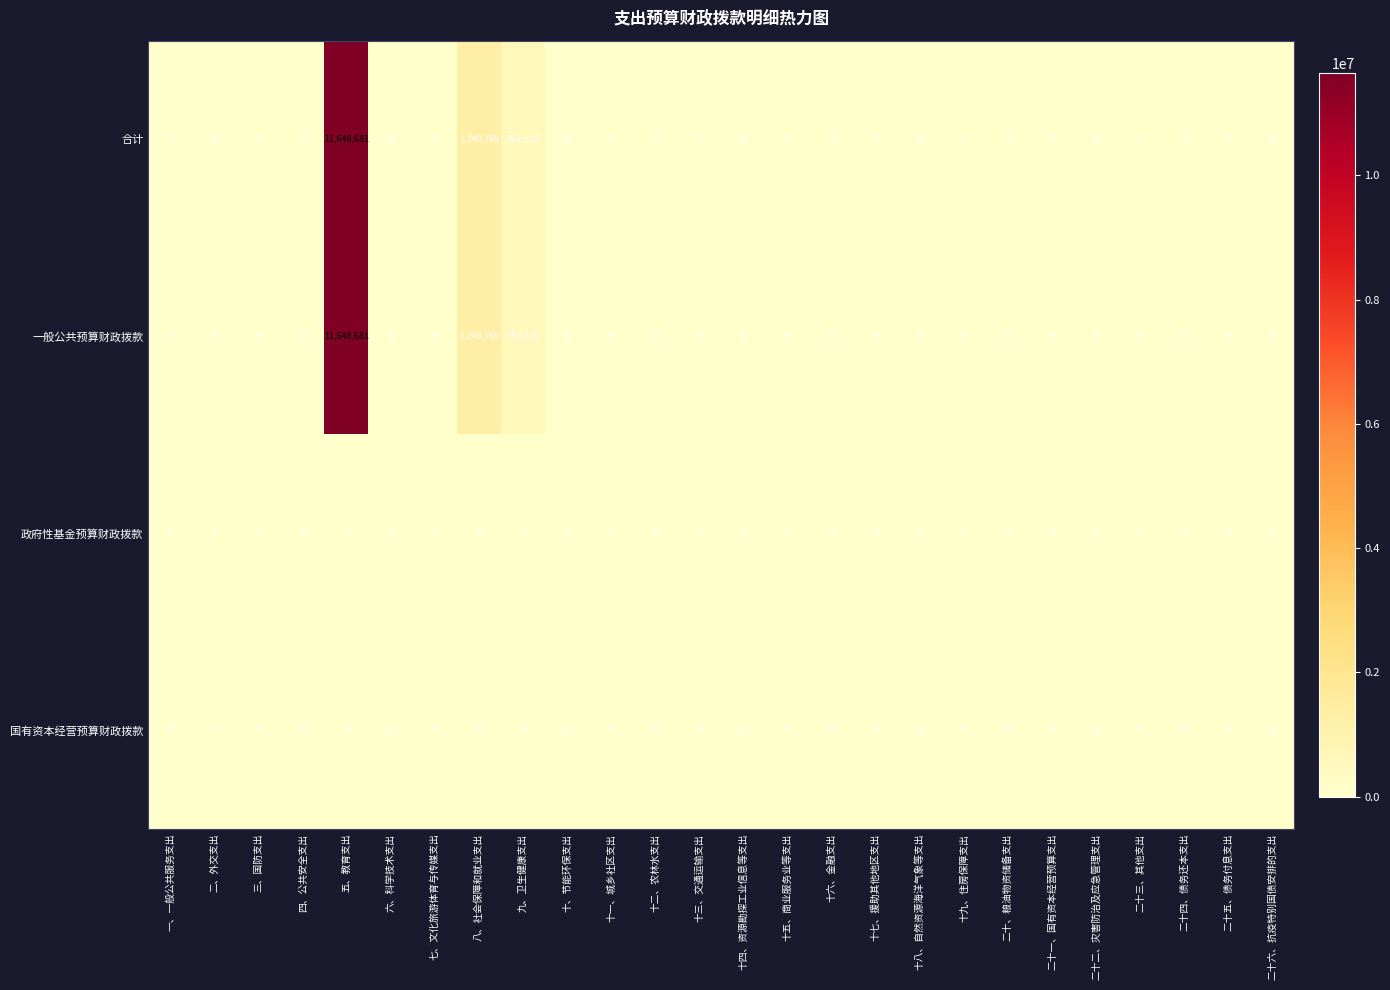

What is the maximum value shown in the chart?

11648681